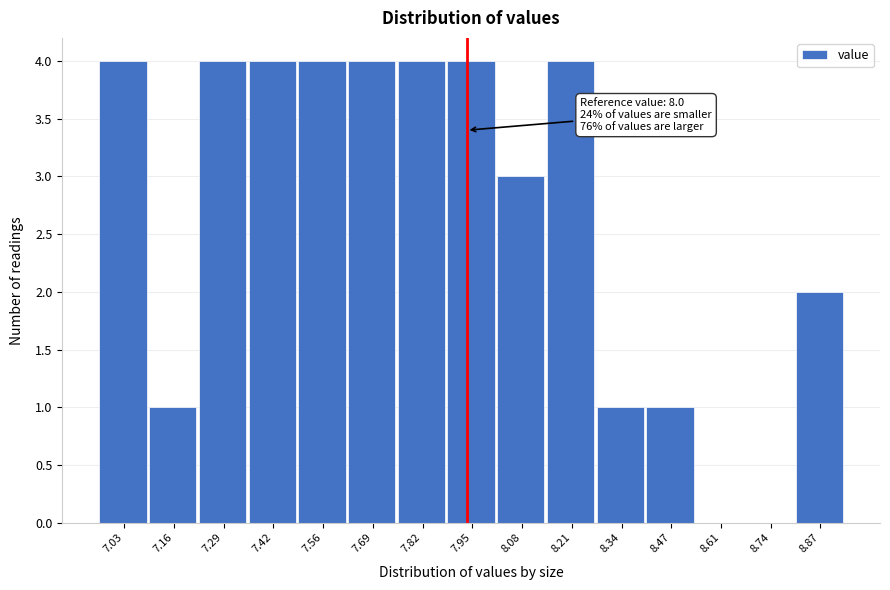

Reading left to right, extract all data points from this chart.

7.03=4	7.16=1	7.29=4	7.42=4	7.56=4	7.69=4	7.82=4	7.95=4	8.08=3	8.21=4	8.34=1	8.47=1	8.61=0	8.74=0	8.87=2